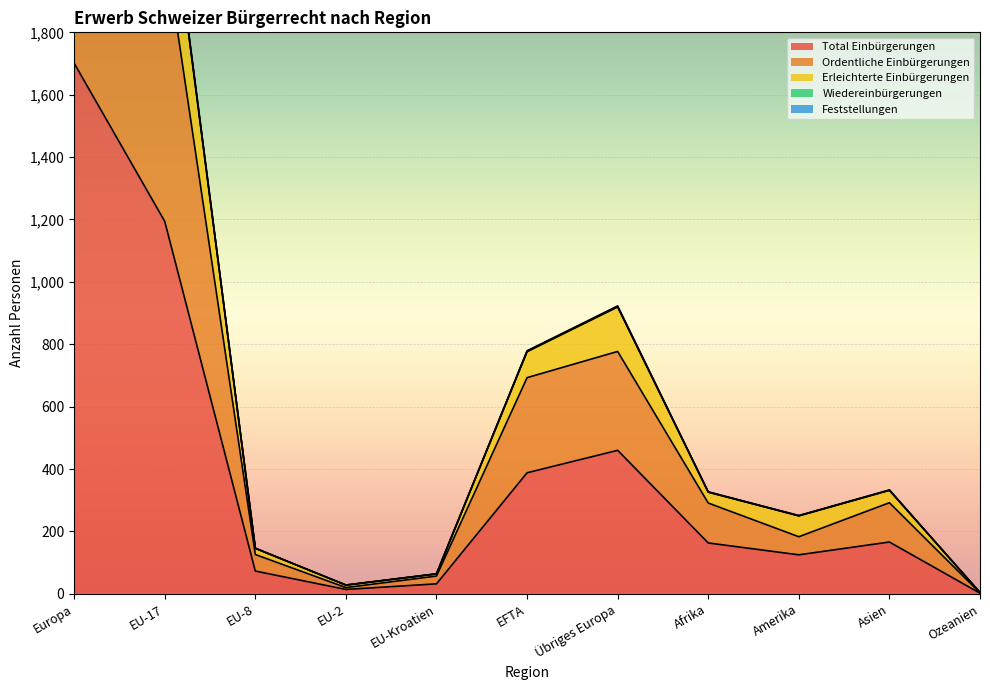

What is the value of the Ordentliche Einbürgerungen point at the 3rd from the left?

126